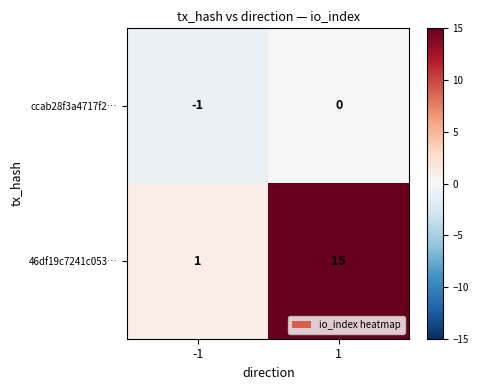

At -1, list the series in order from largest to smallest.

46df19c7241c053…, ccab28f3a4717f2…